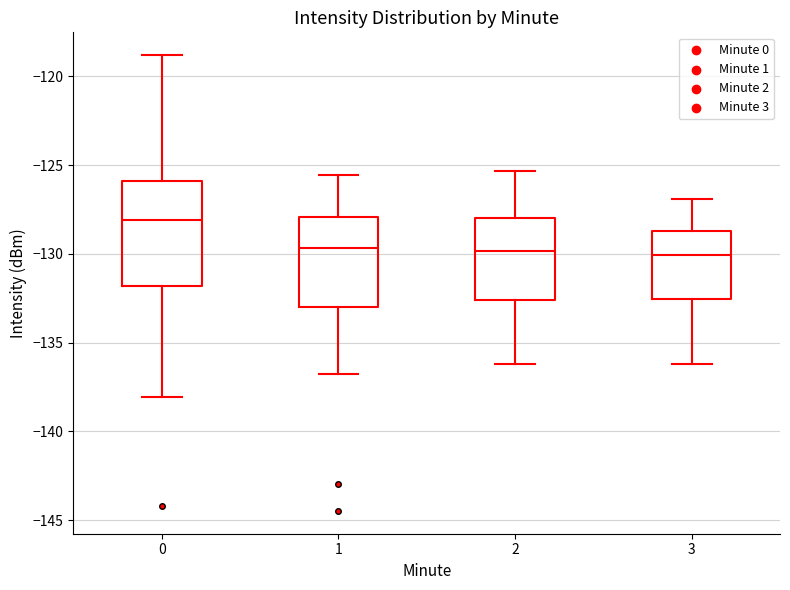

Which box has the highest median line?

0